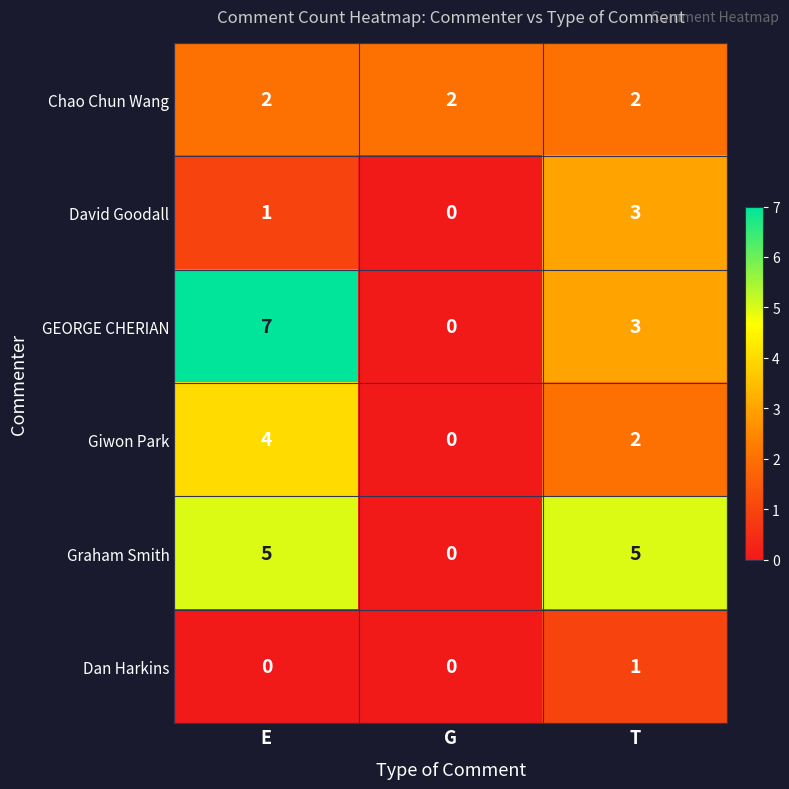

What is the difference between the highest and lowest values at T?

4